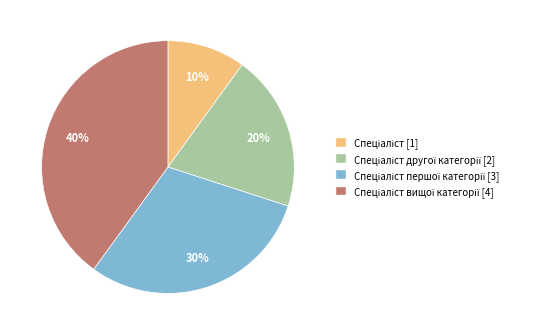

How many segments does this pie chart have?

4